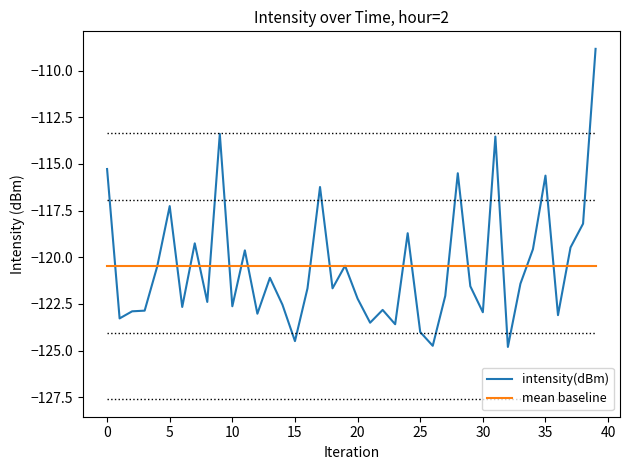

What is the minimum value shown in the chart?

-124.8